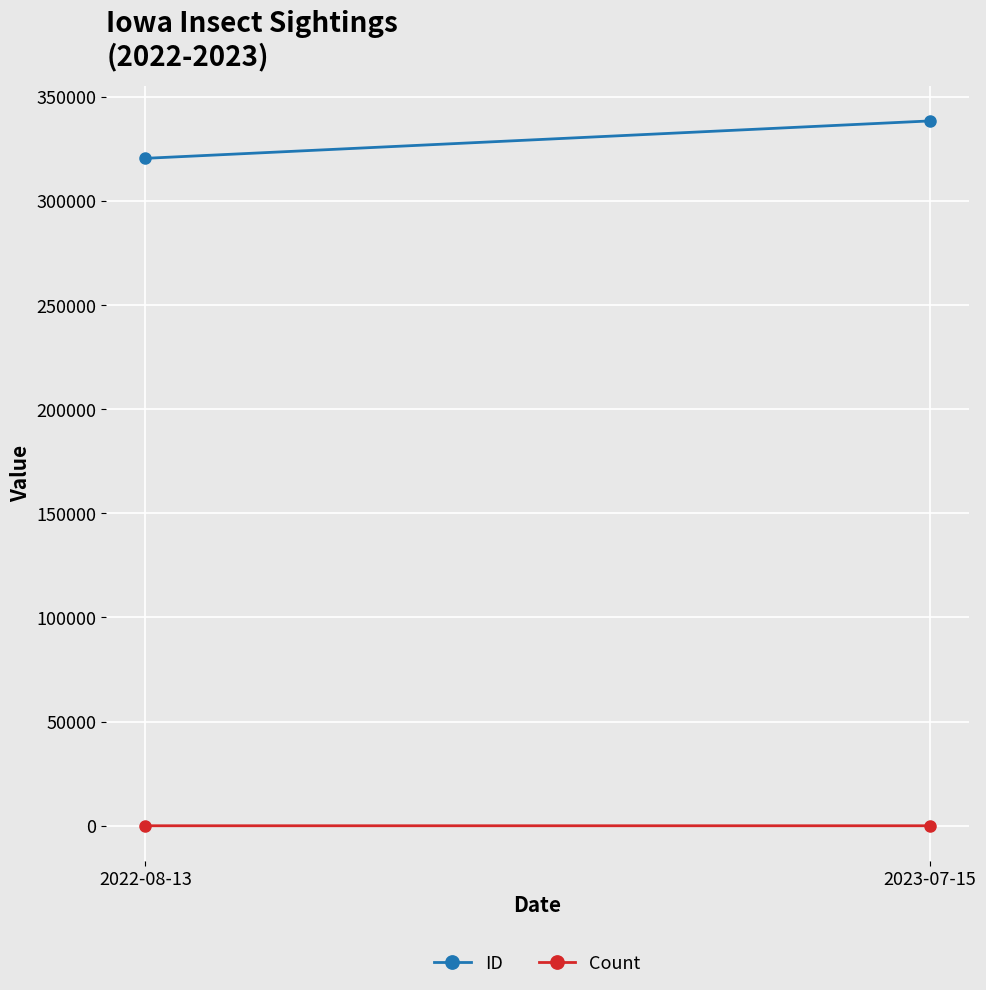

What is the sum of the ID values at 2022-08-13 and 2023-07-15?

658823